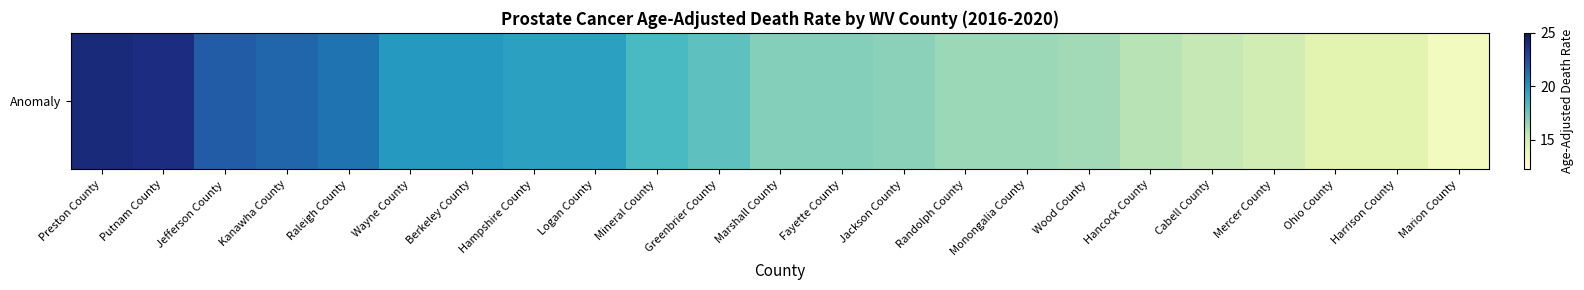

Read the value at Wayne County.

19.8